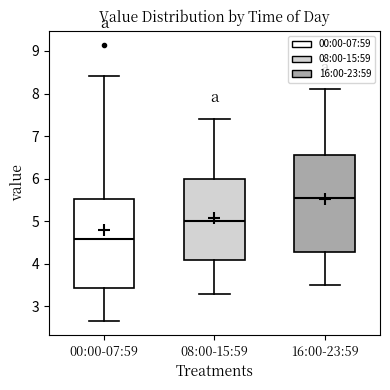

Which box's median line is the lowest?

00:00-07:59